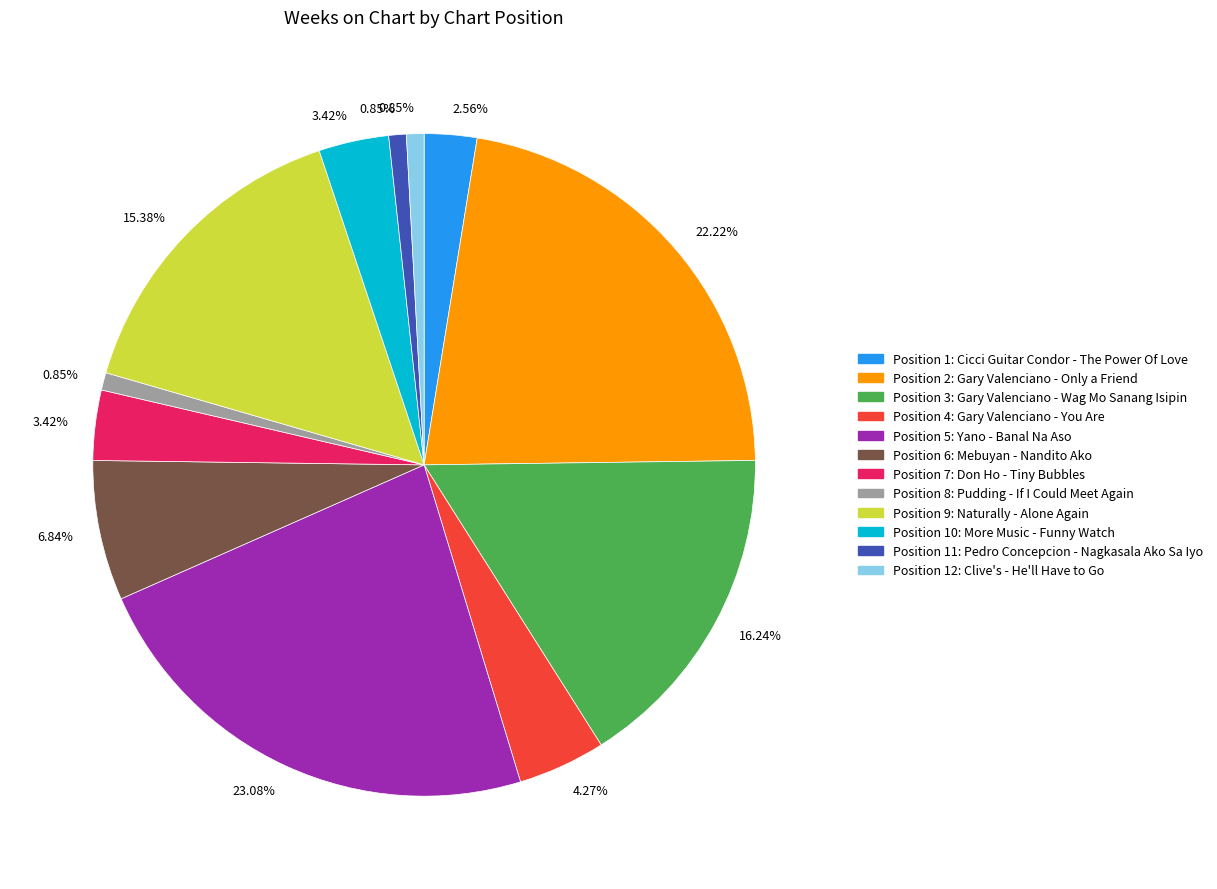

Is there a majority slice in this chart?

No